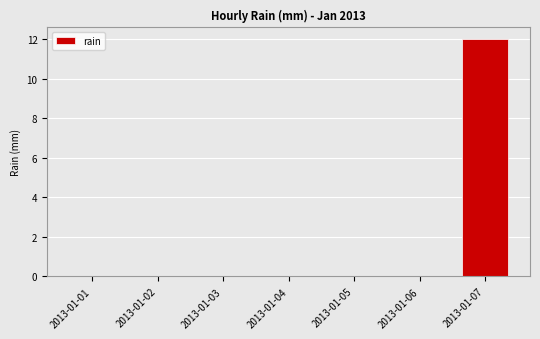

How many categories are shown in the chart?

7